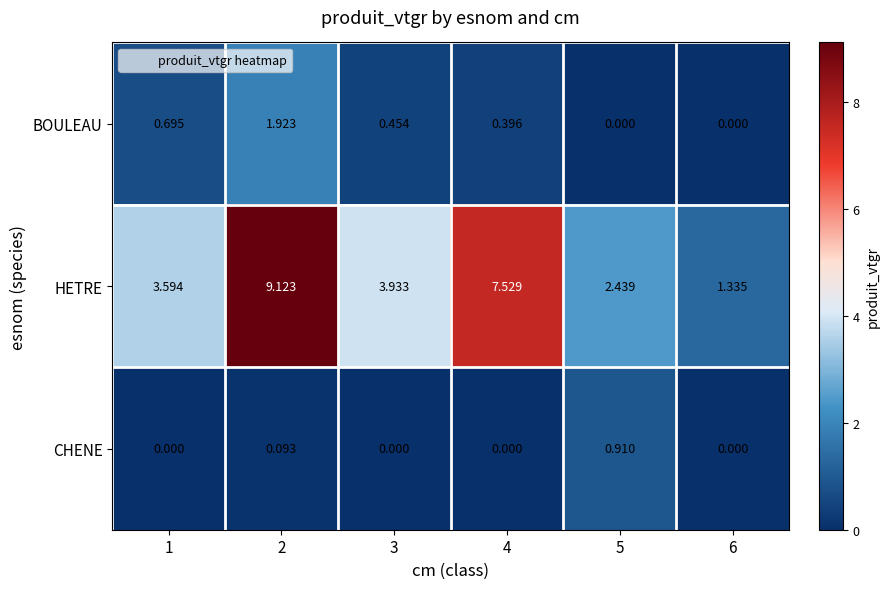

How many values in CHENE are above zero?

2